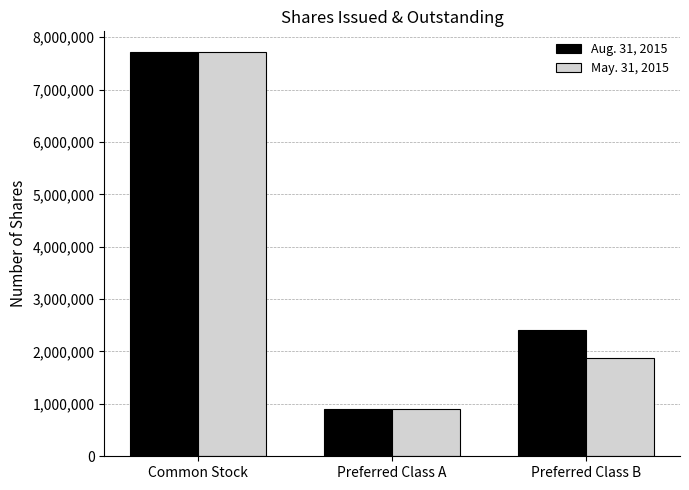

What are all the series names shown in the legend?

Aug. 31, 2015, May. 31, 2015